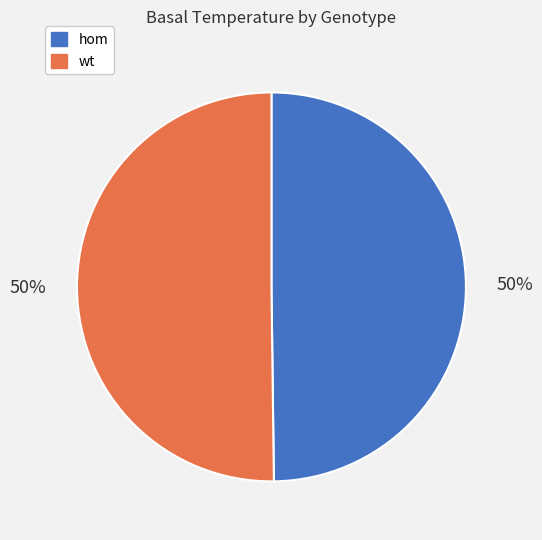

Approximately how many times larger is the value at wt compared to hom?

1.0